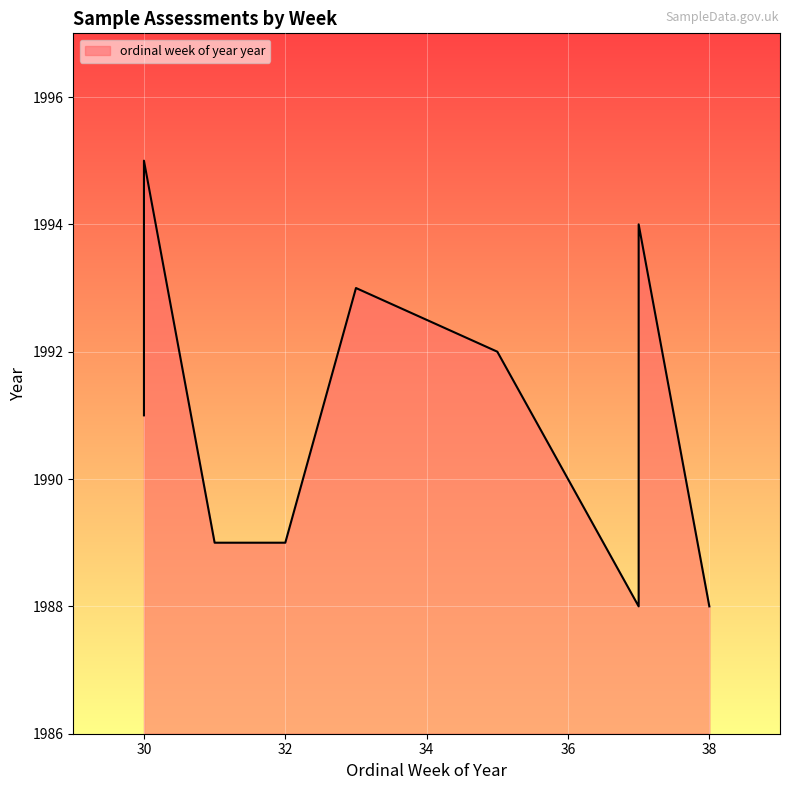

True or false: there are more than 1 points higher than both neighbors.

True